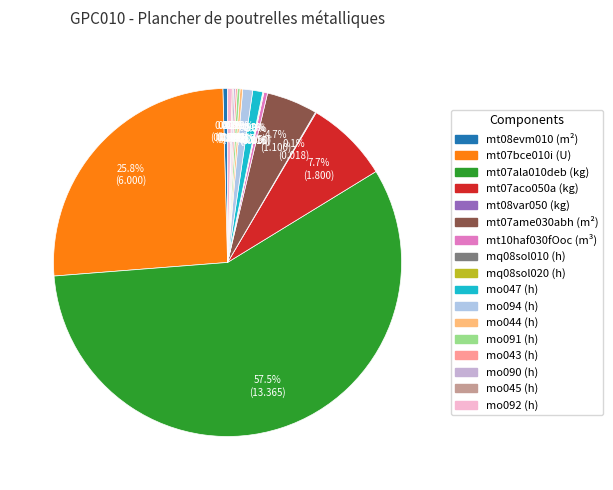

Which category has the smallest portion of the pie?

mq08sol010 (h)